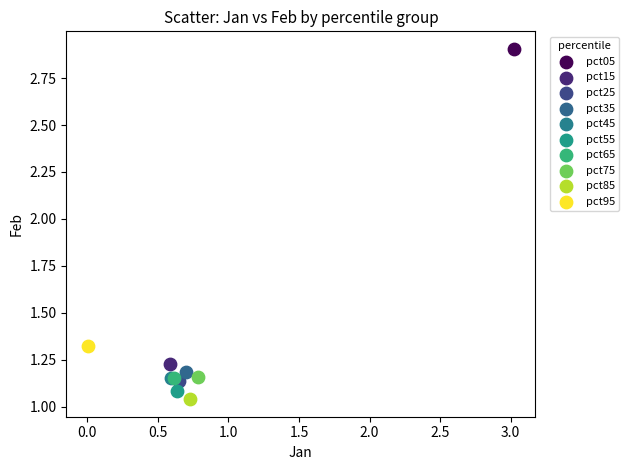

What are all the series names shown in the legend?

pct05, pct15, pct25, pct35, pct45, pct55, pct65, pct75, pct85, pct95